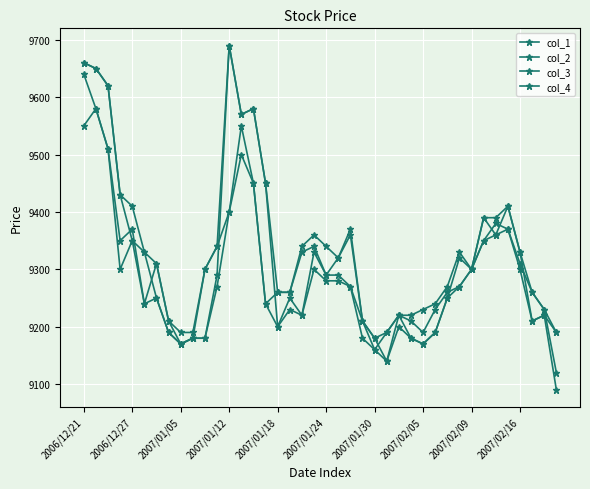

How many interior local peaks does the col_4 series have?

6